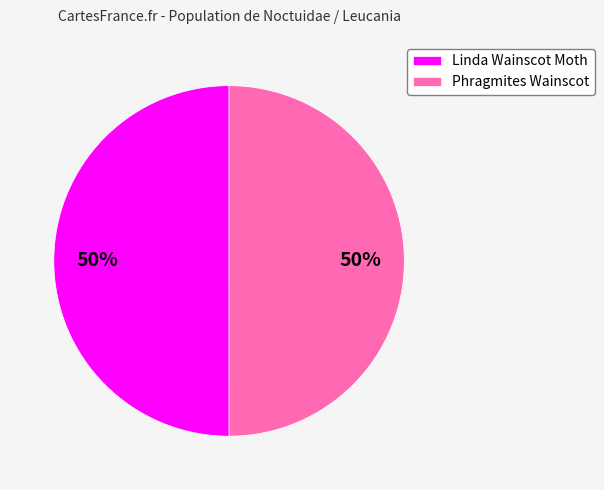

Combined, do Linda Wainscot Moth and Phragmites Wainscot account for over 50%?

Yes